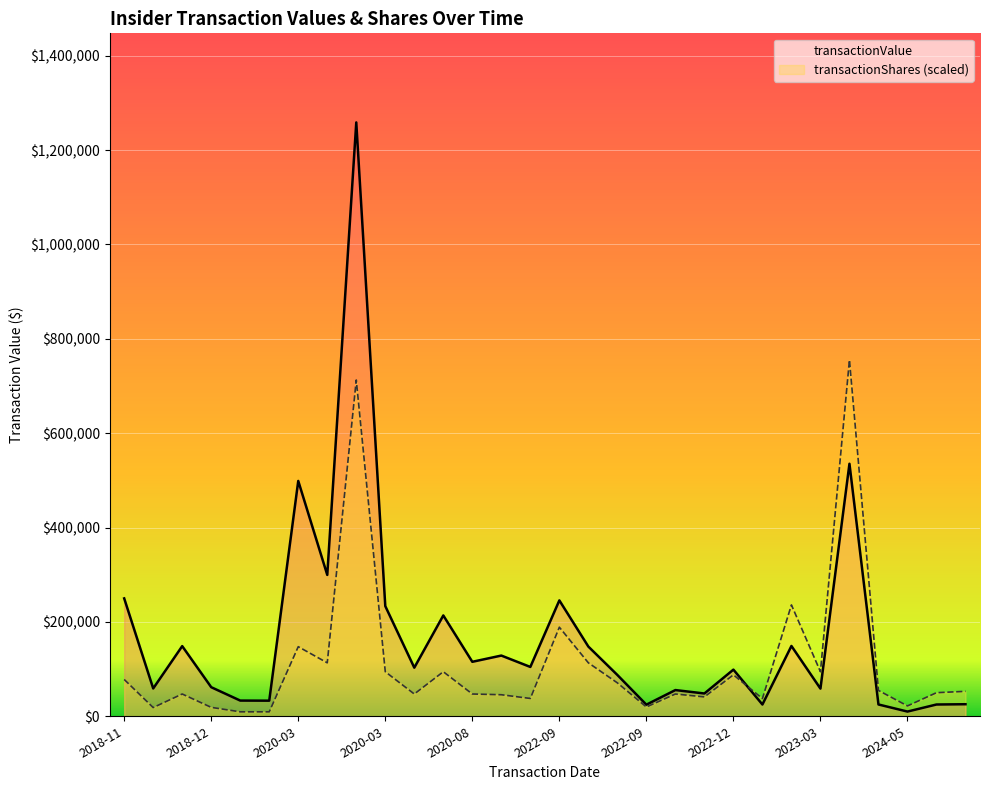

How many lines are shown in the chart?

2